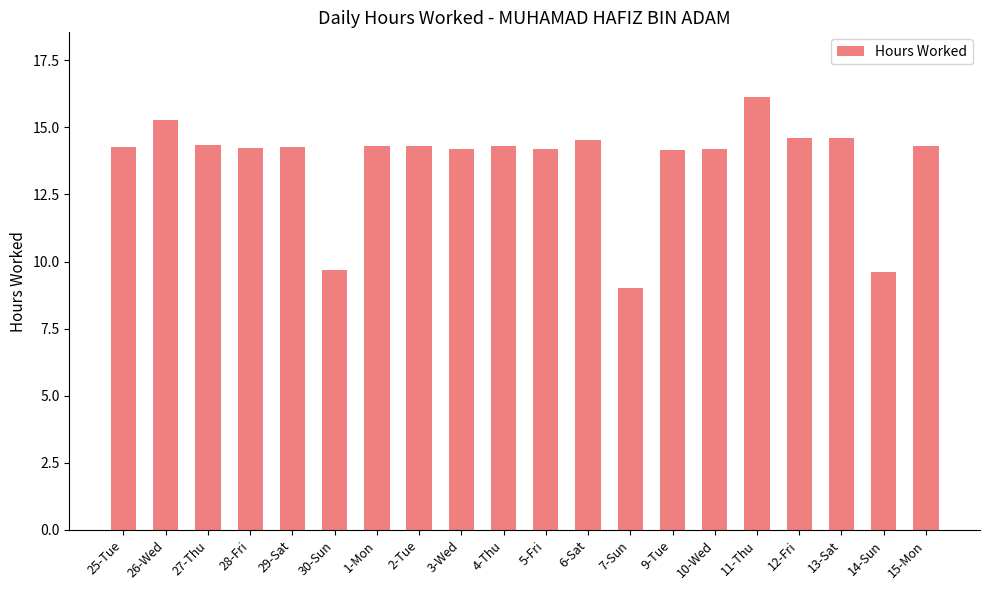

Is it true that the value at 6-Sat is 21.3?

False